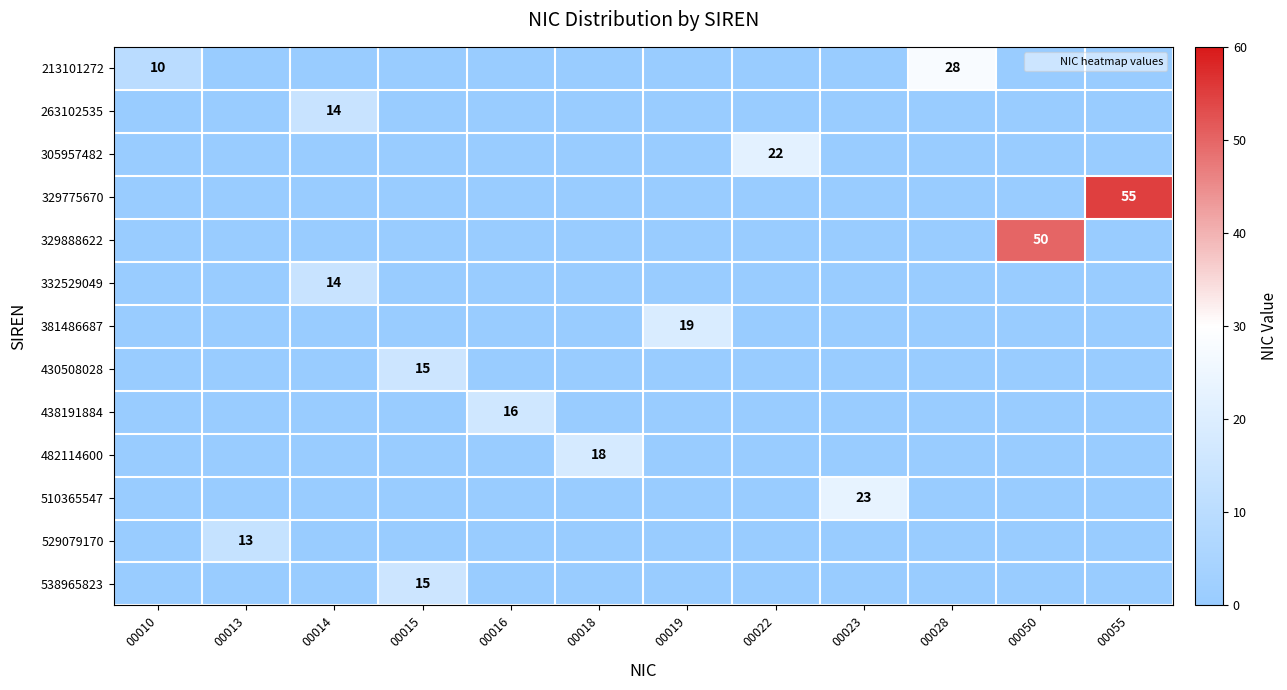

At how many categories does at least one series exceed 22?

4